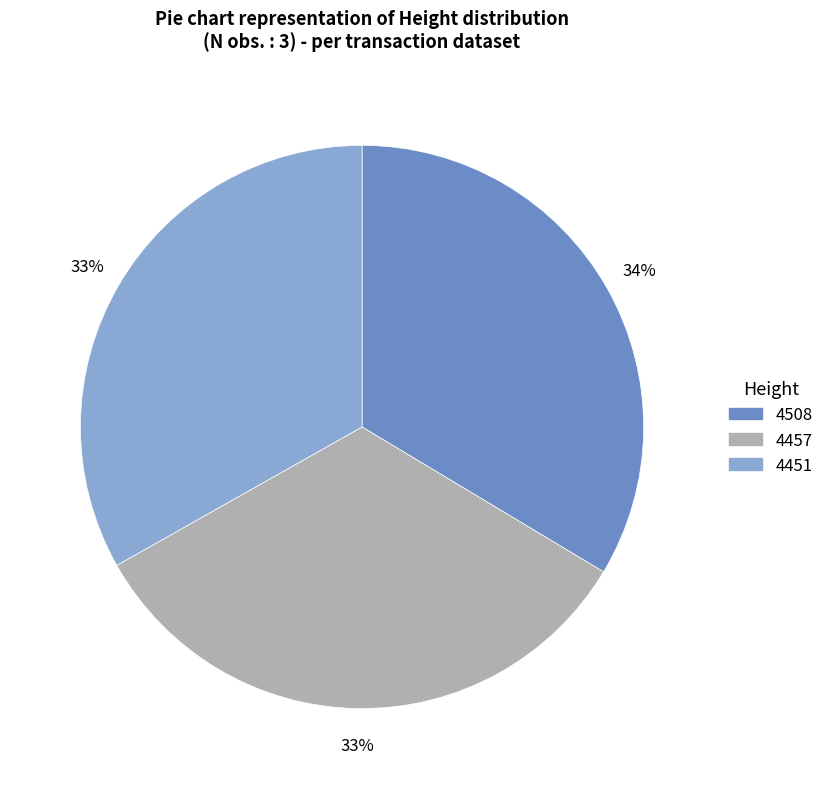

True or false: 4451 accounts for 44% of the total.

False